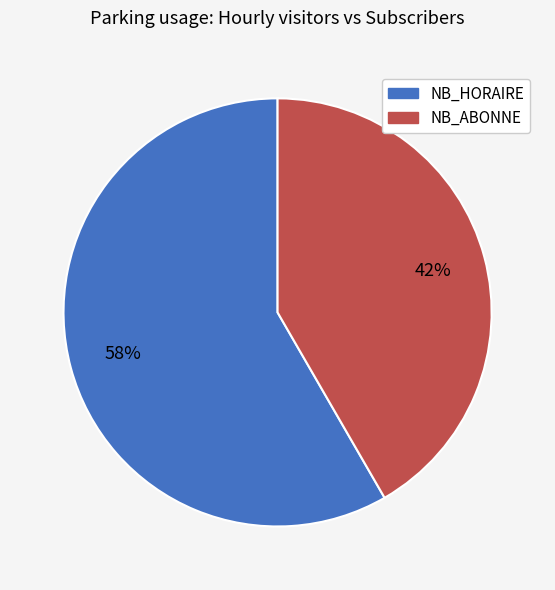

Does any single category account for the majority?

Yes